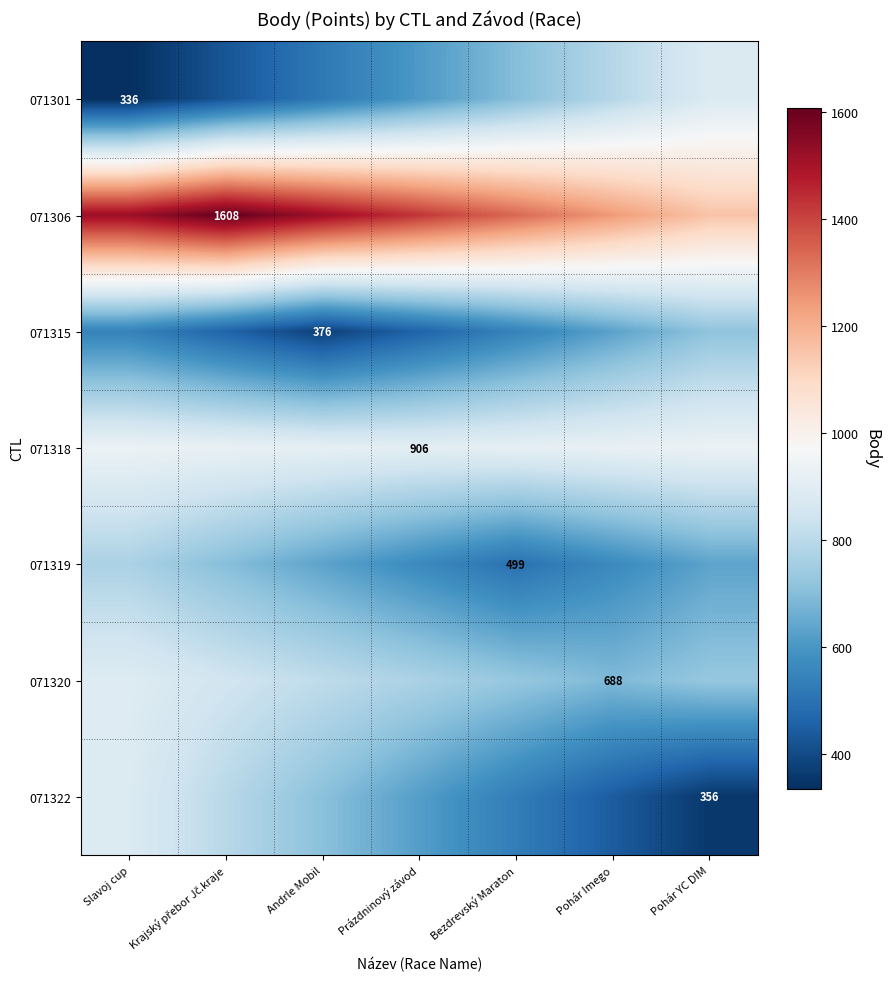

How many data points in 071301 are less than 608?

3